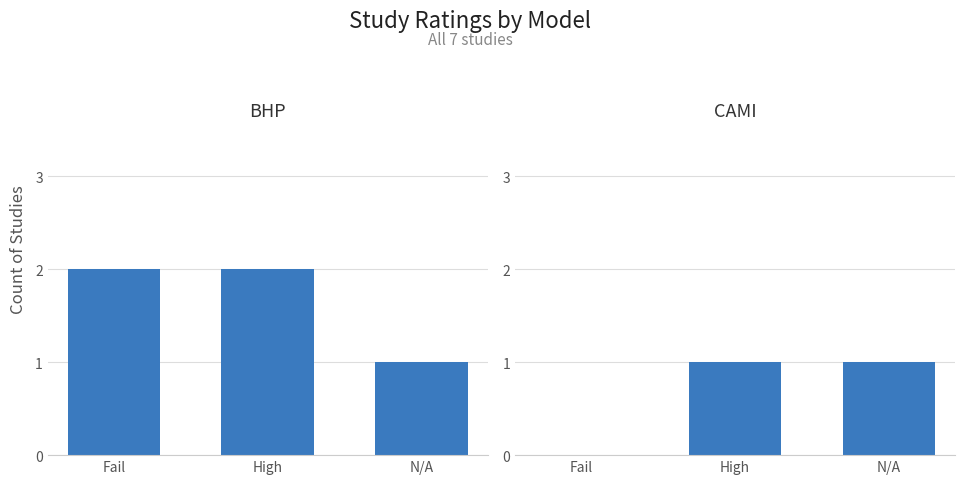

What is the total value across all series at High?

3